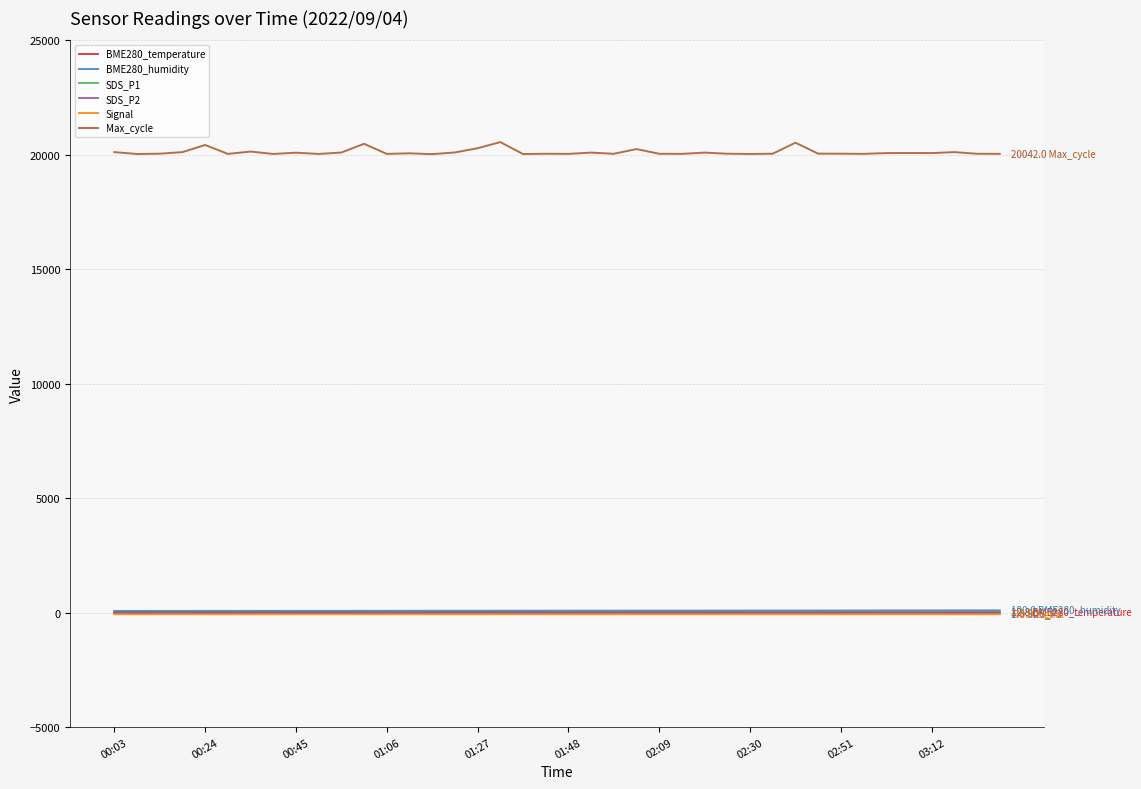

True or false: Max_cycle and Signal intersect in this chart.

False